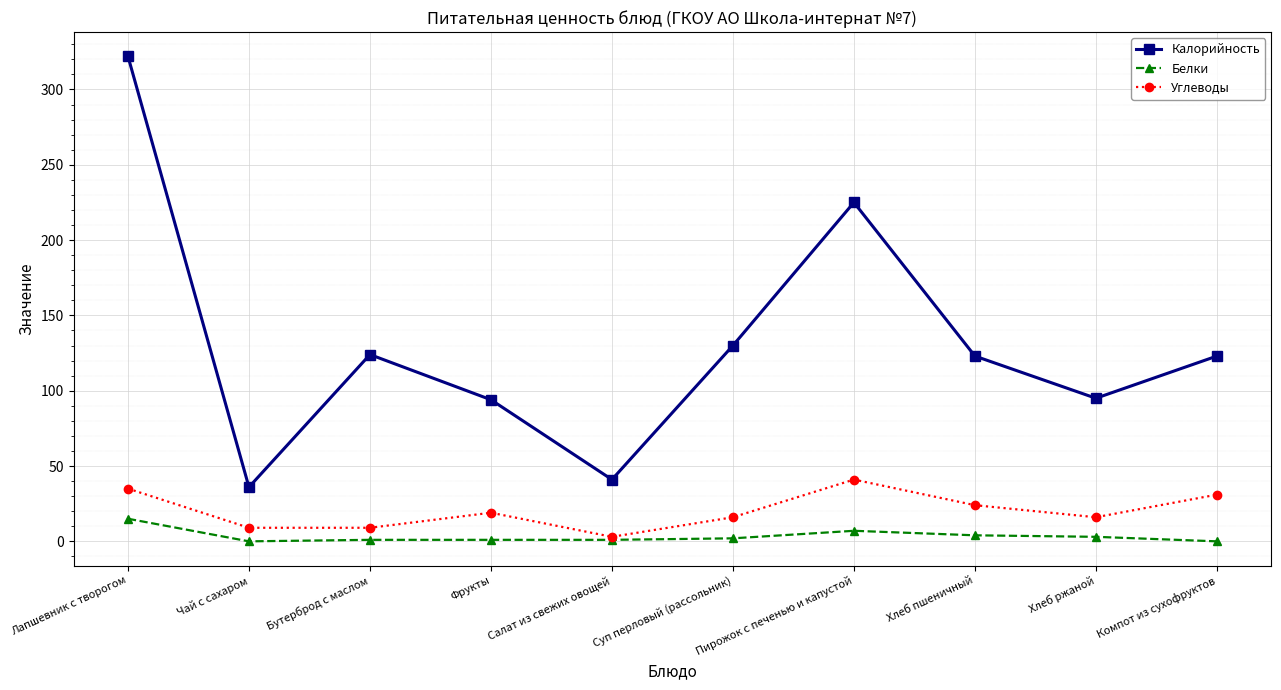

At how many categories does at least one series exceed 172?

2